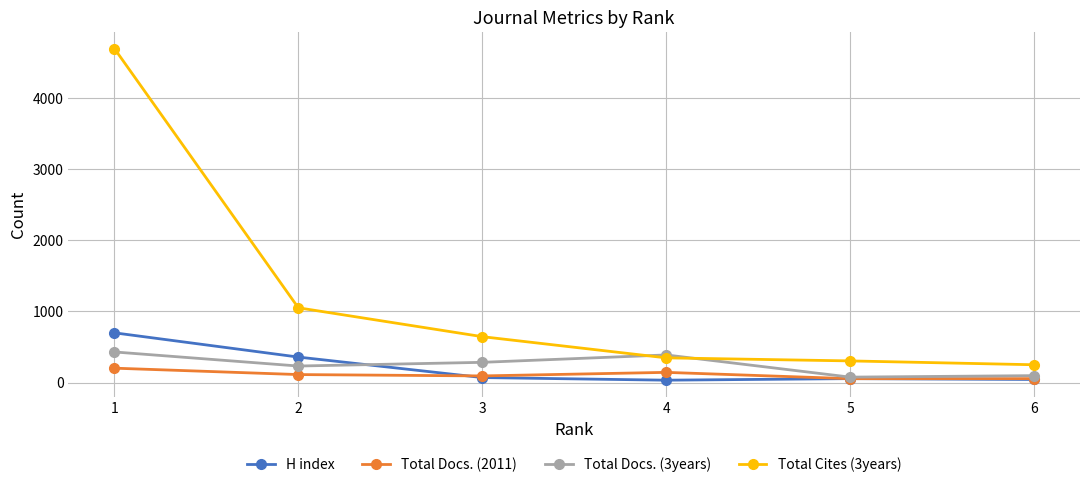

How many data points does each series have?

6